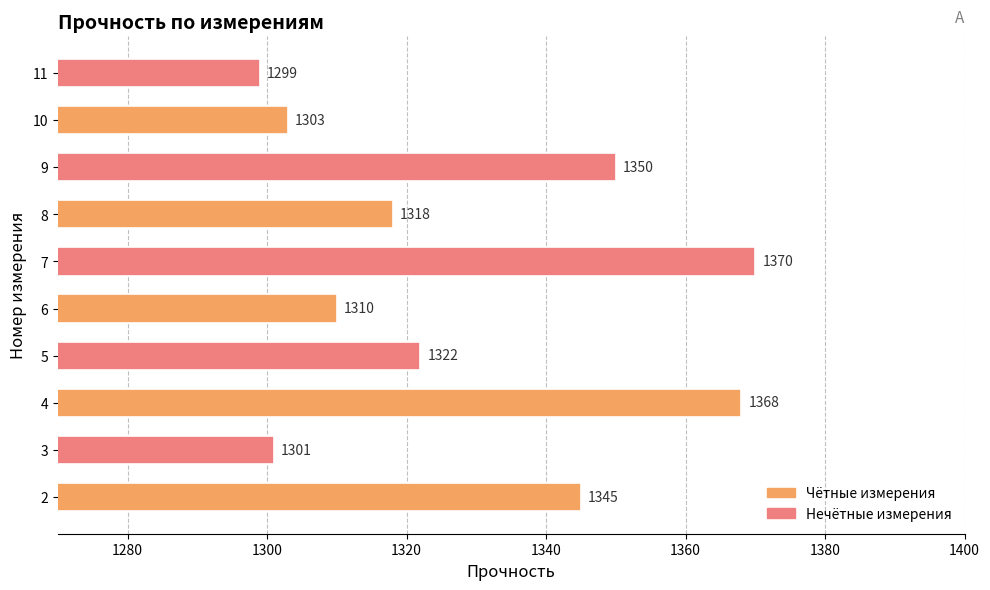

How many data points does each series have?

10